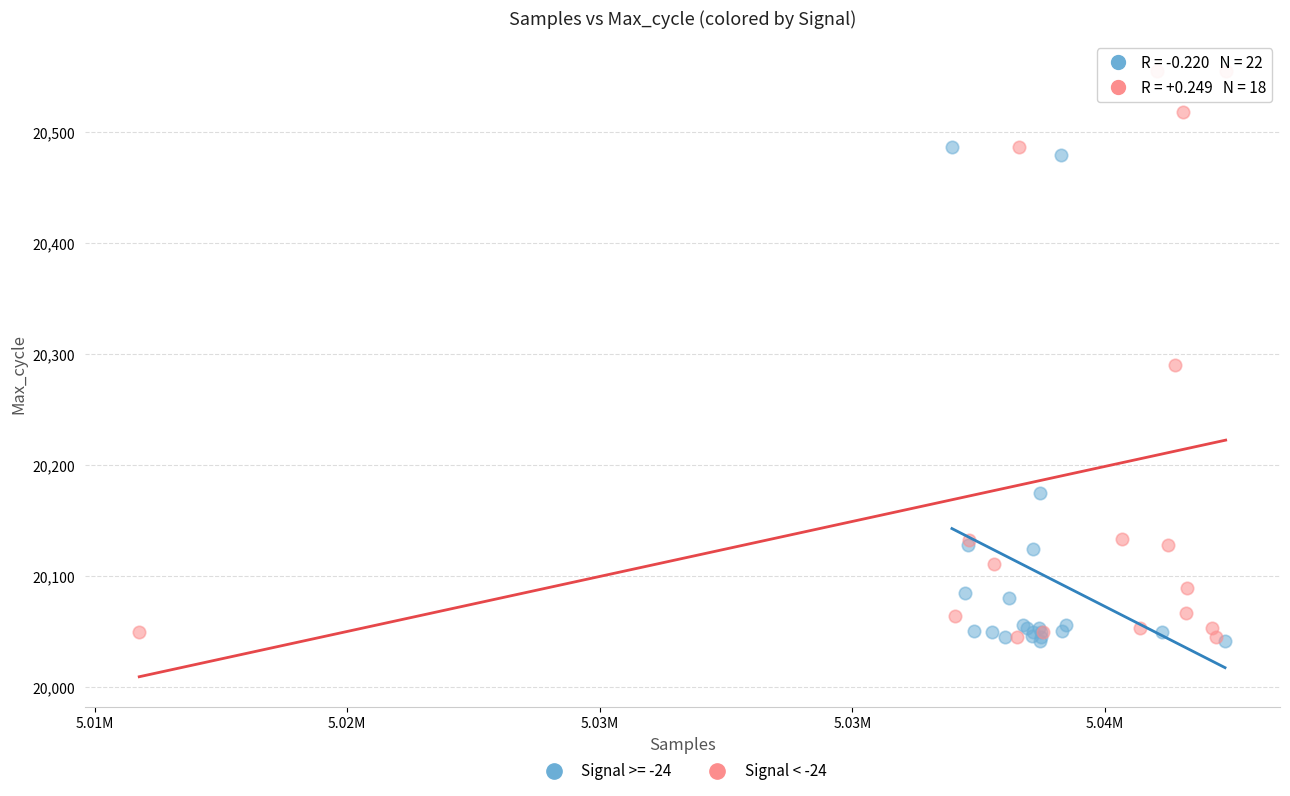

Which series has the widest spread of Y values?

Signal < -24